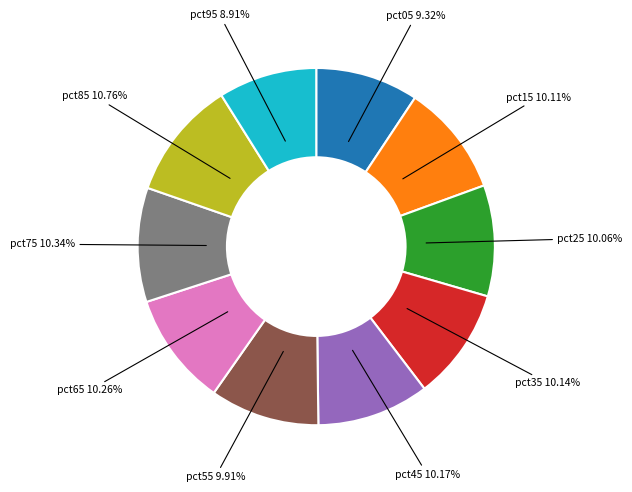

Is there a majority slice in this chart?

No